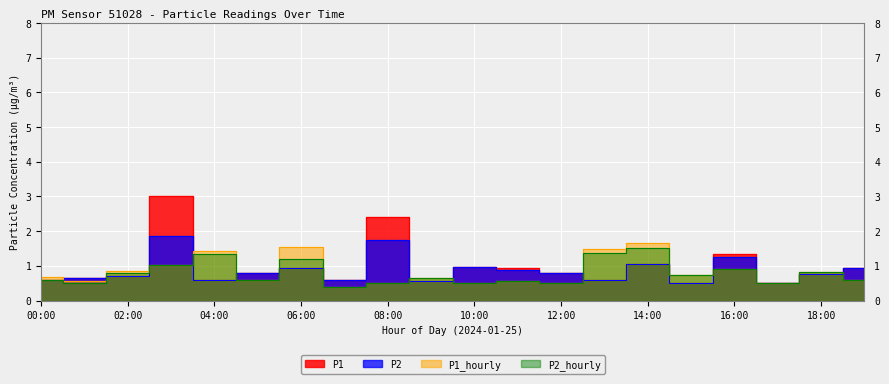

The P2 series shows 1.9 at 03:00. True or false?

True